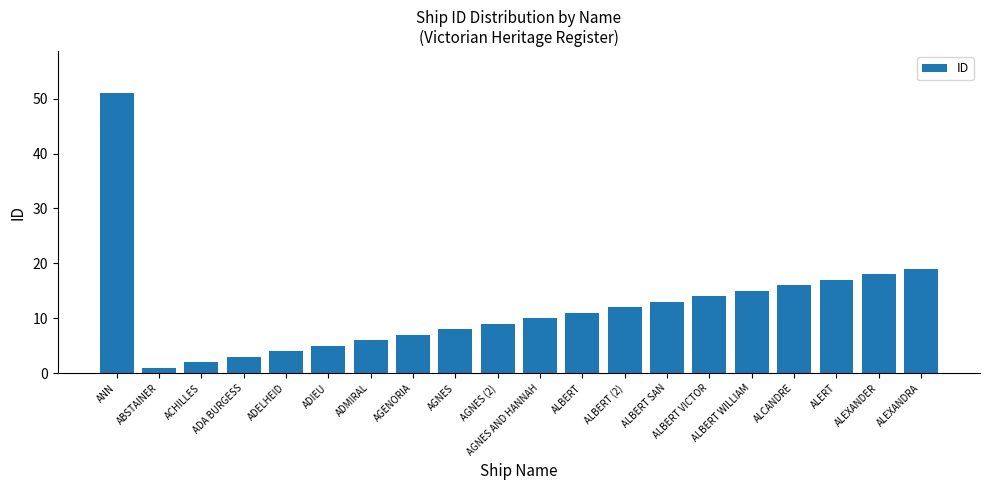

What is the difference between the second highest and minimum values?

18